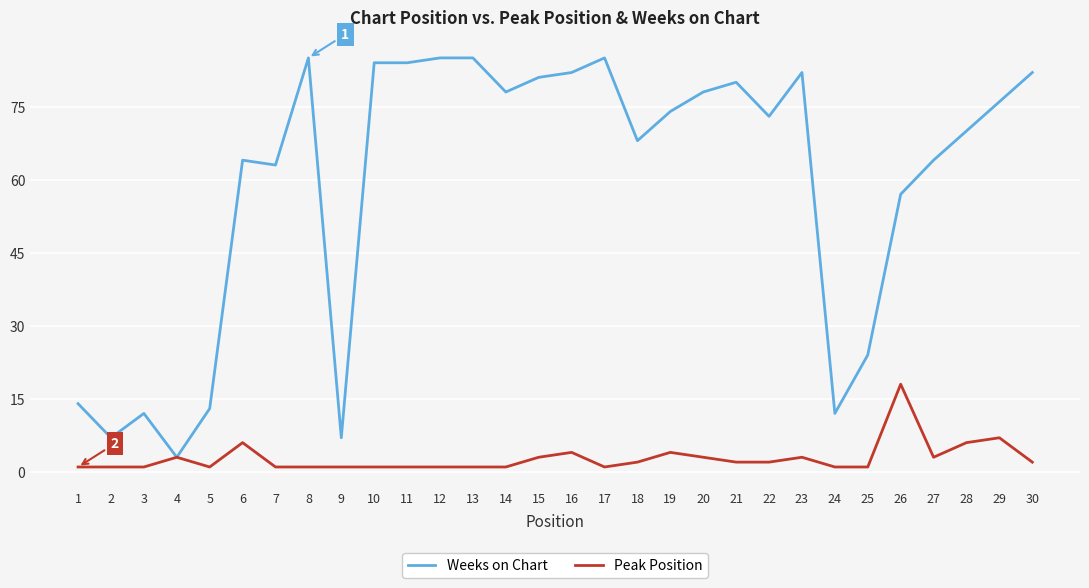

The Peak Position series shows 2 at 6. True or false?

False